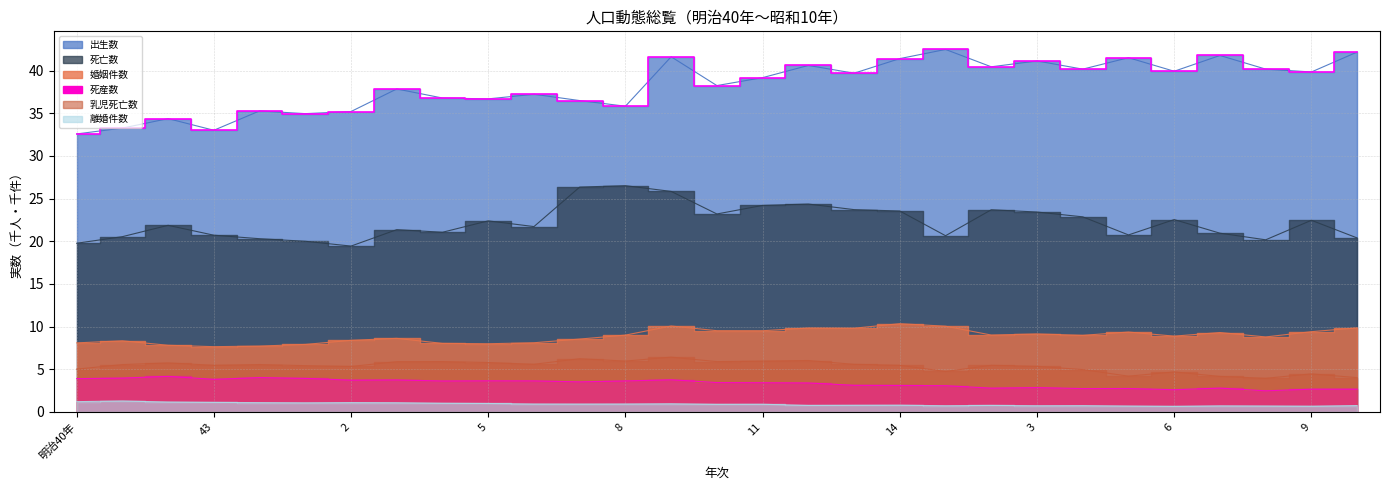

What are all the series names shown in the legend?

出生数, 死亡数, 乳児死亡数, 婚姻件数, 離婚件数, 死産数